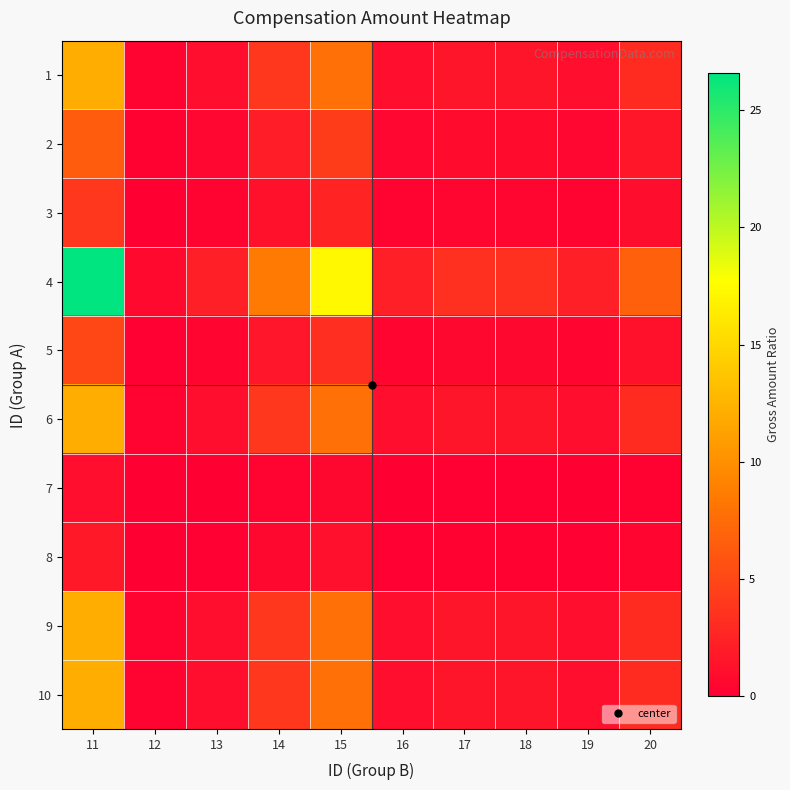

Which category has the lowest value across all series?

12